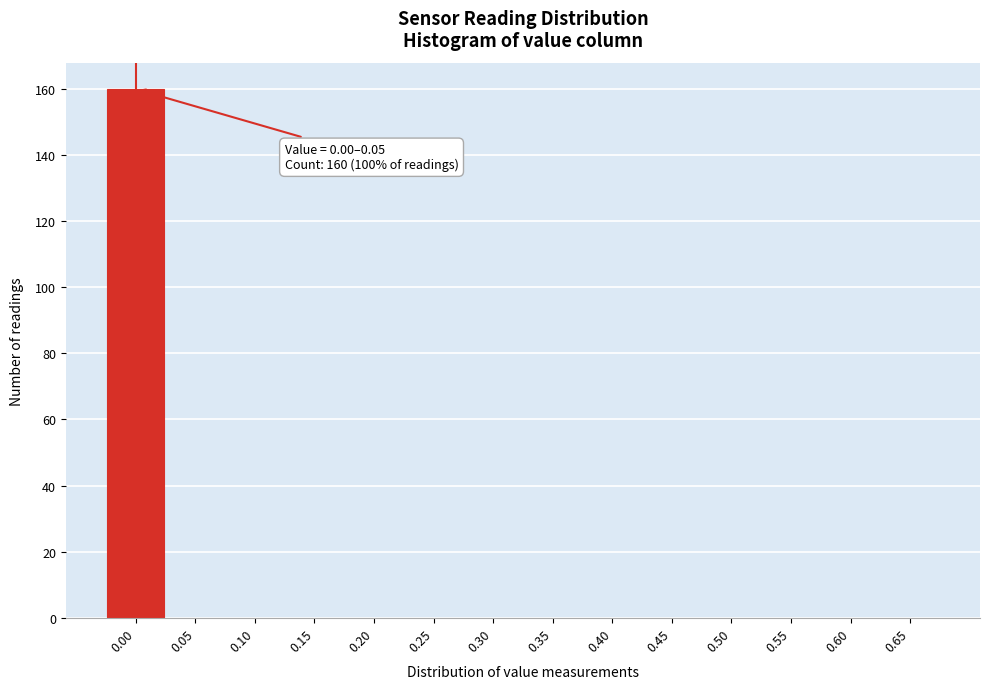

Reading right to left, list all the values displayed in this chart.

0.65=0	0.60=0	0.55=0	0.50=0	0.45=0	0.40=0	0.35=0	0.30=0	0.25=0	0.20=0	0.15=0	0.10=0	0.05=0	0.00=160